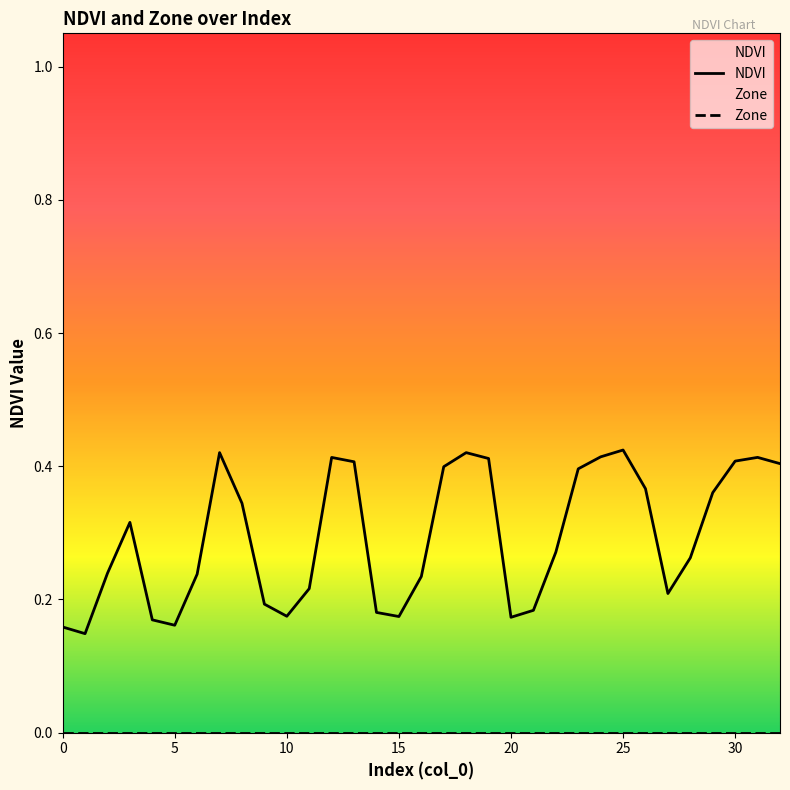

At which category is the sum across all series the highest?

25